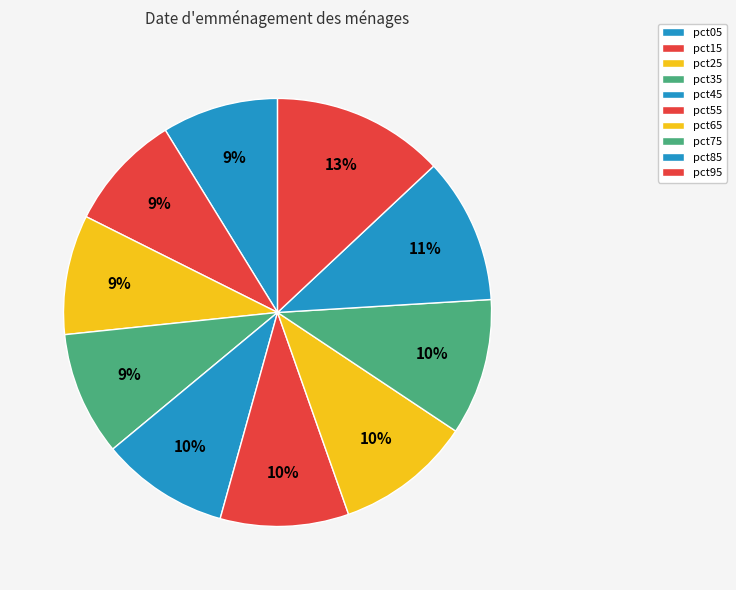

To the nearest percent, what is the difference between the largest and smallest slice percentages?

4%